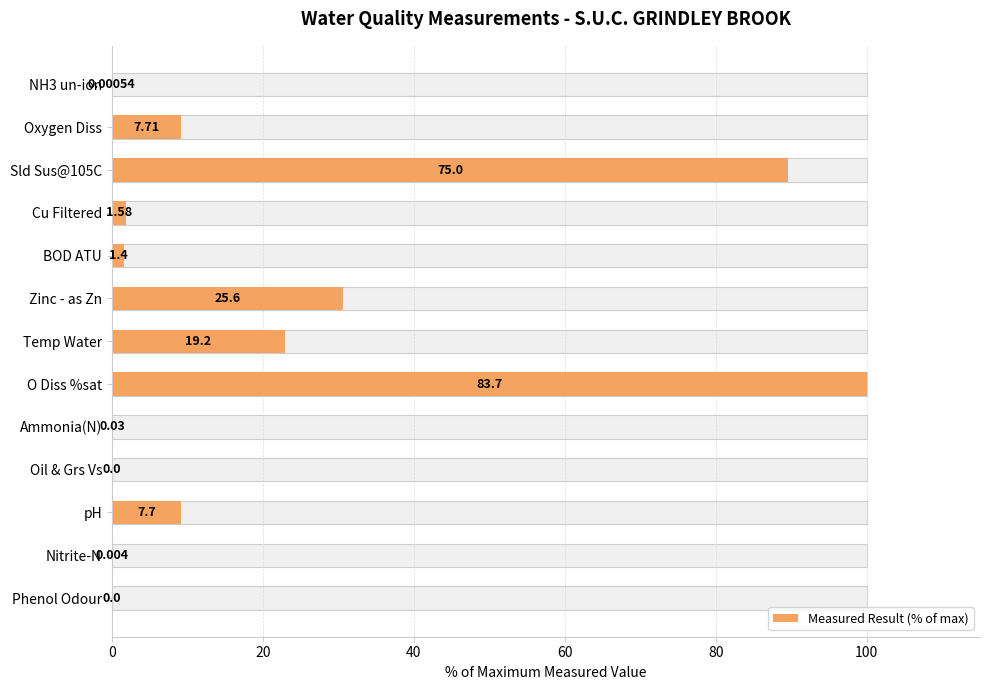

What is the sum of the values at Nitrite-N and Sld Sus@105C?

89.6